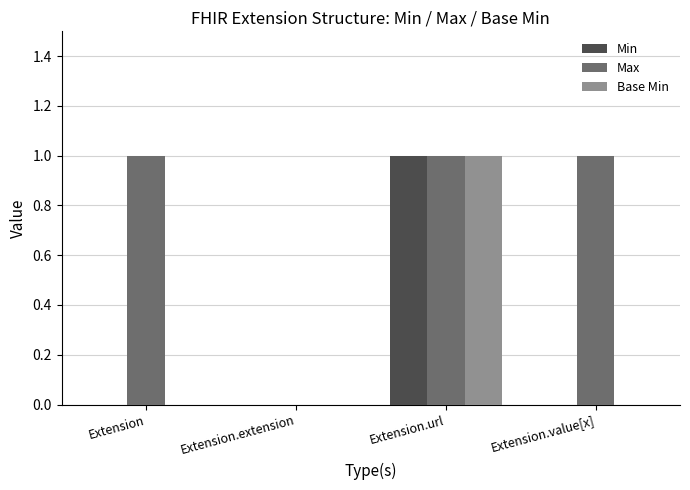

At which category is the sum across all series the highest?

Extension.url